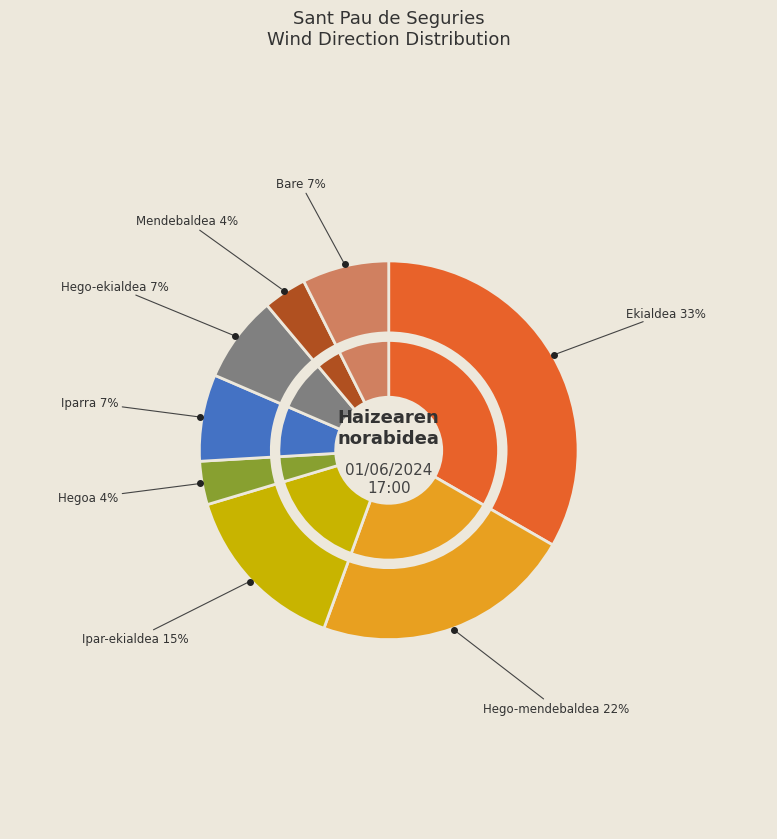

Is it true that Hego-ekialdea is 7% of the pie?

True